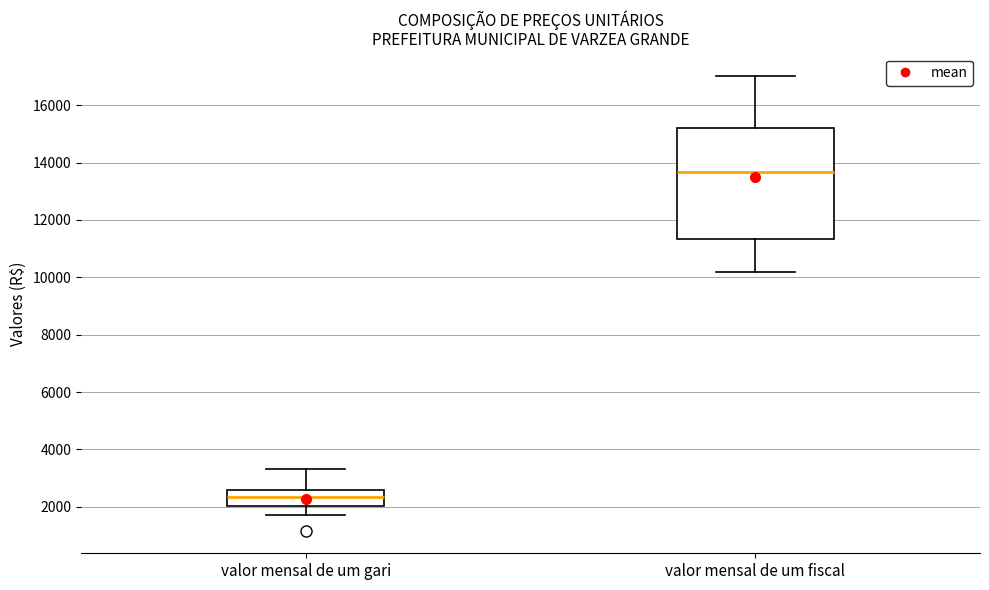

Reading left to right, read every box against the y-axis: the position of its median line, the range the box covers, and the ends of its whiskers. The values are not printed on the chart, so give them approximately, as read against the axis.

valor mensal de um gari: median 2400, box 2000 to 2600, whiskers 1800 to 3400
valor mensal de um fiscal: median 13600, box 11400 to 15200, whiskers 10200 to 17000